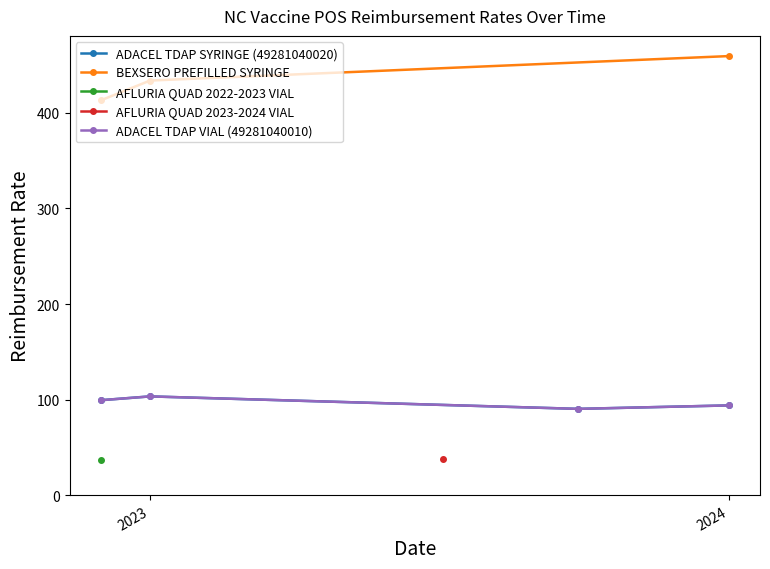

Where is the first local maximum for ADACEL TDAP VIAL (49281040010)?

2023